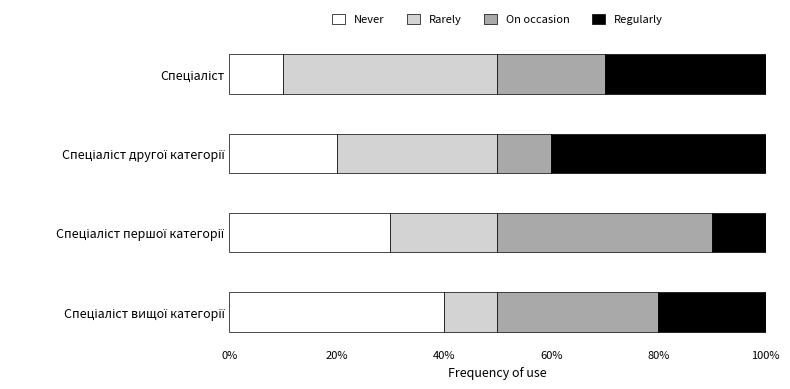

What is the average value of the Never series?

25